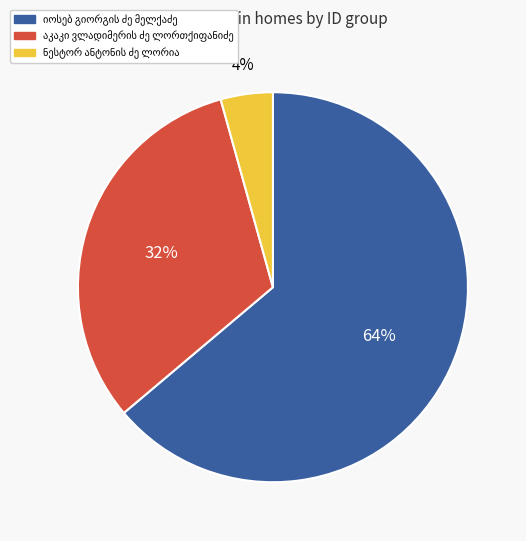

Does any single category account for the majority?

Yes